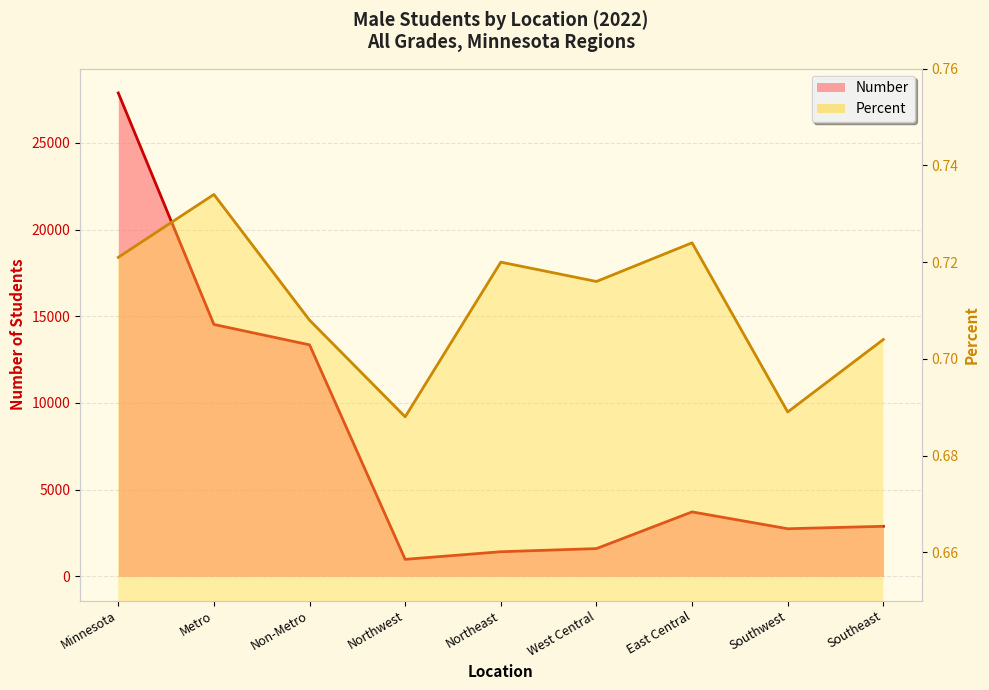

What position from the right is Northeast?

5